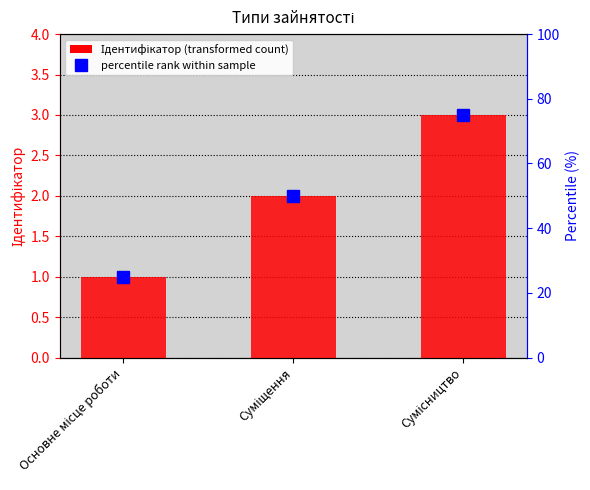

Read the value at Сумісництво.

3